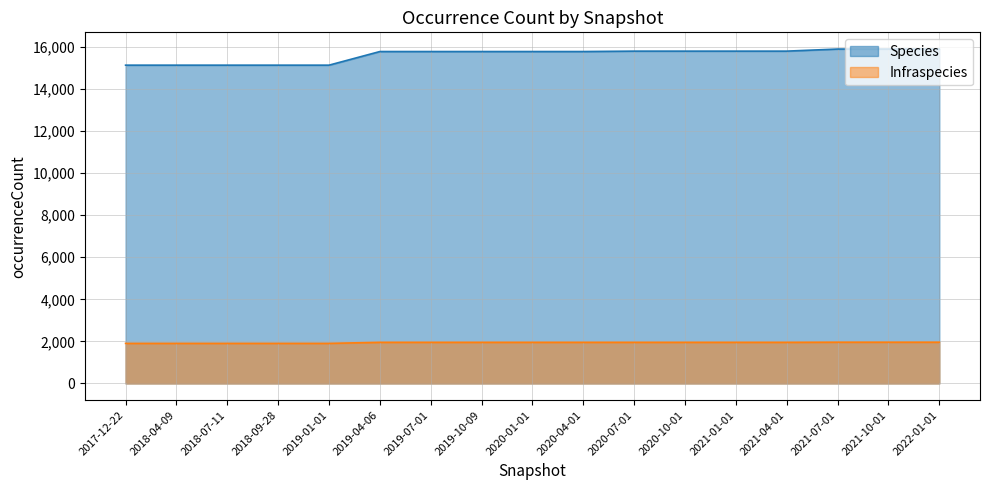

At which category is the sum across all series the highest?

2021-07-01